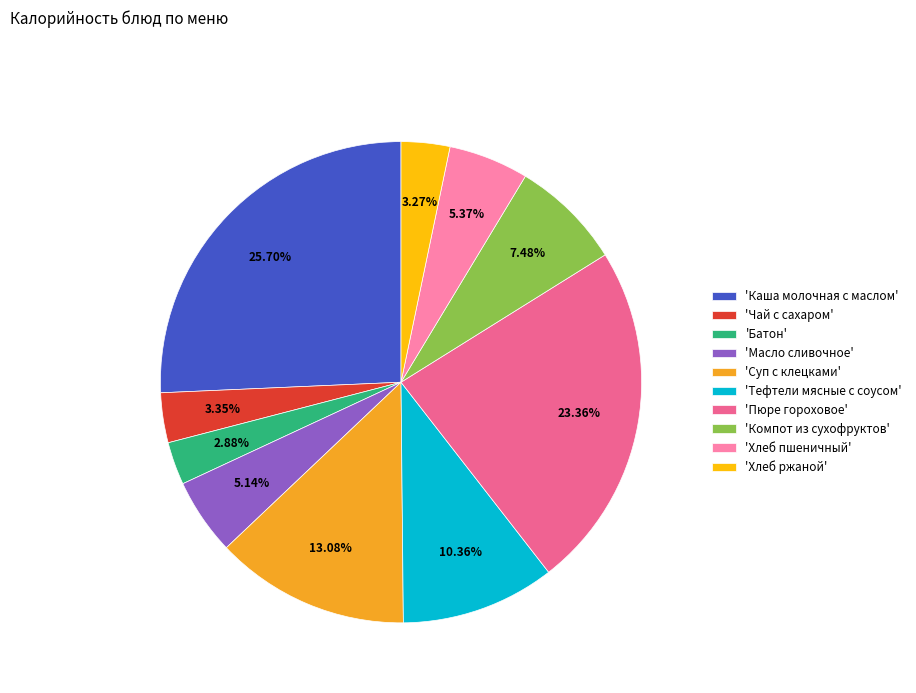

How many slices are in this pie chart?

10